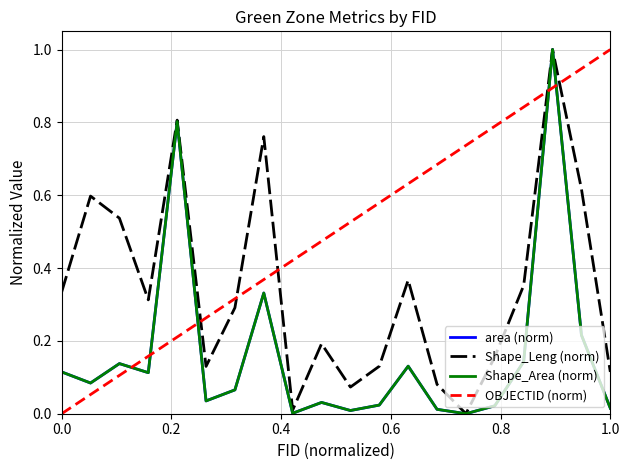

True or false: OBJECTID (norm) and area (norm) intersect in this chart.

True